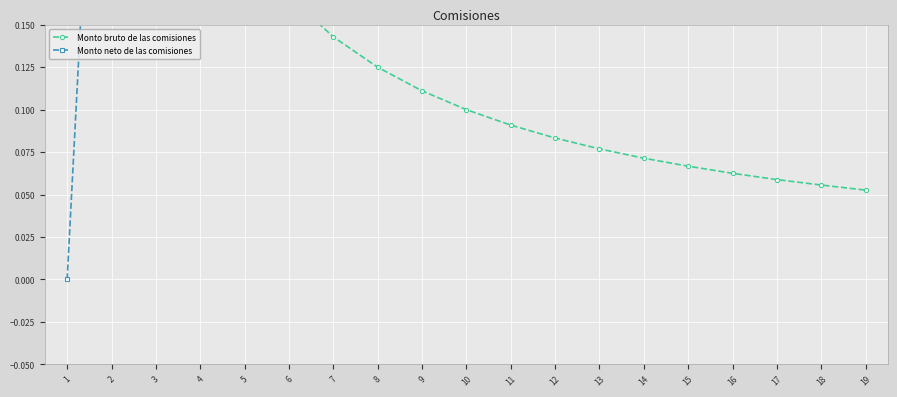

List the series in order of their peak value, highest first.

Monto bruto de las comisiones, Monto neto de las comisiones